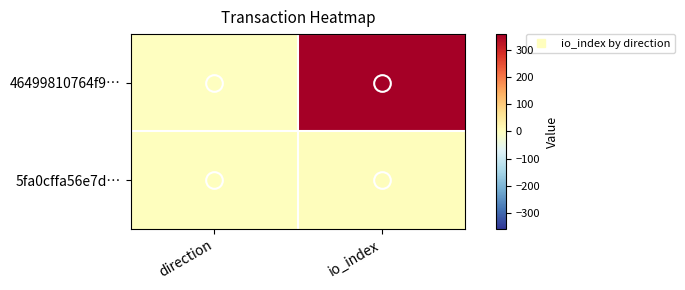

Which series has the widest spread of values?

46499810764f9…